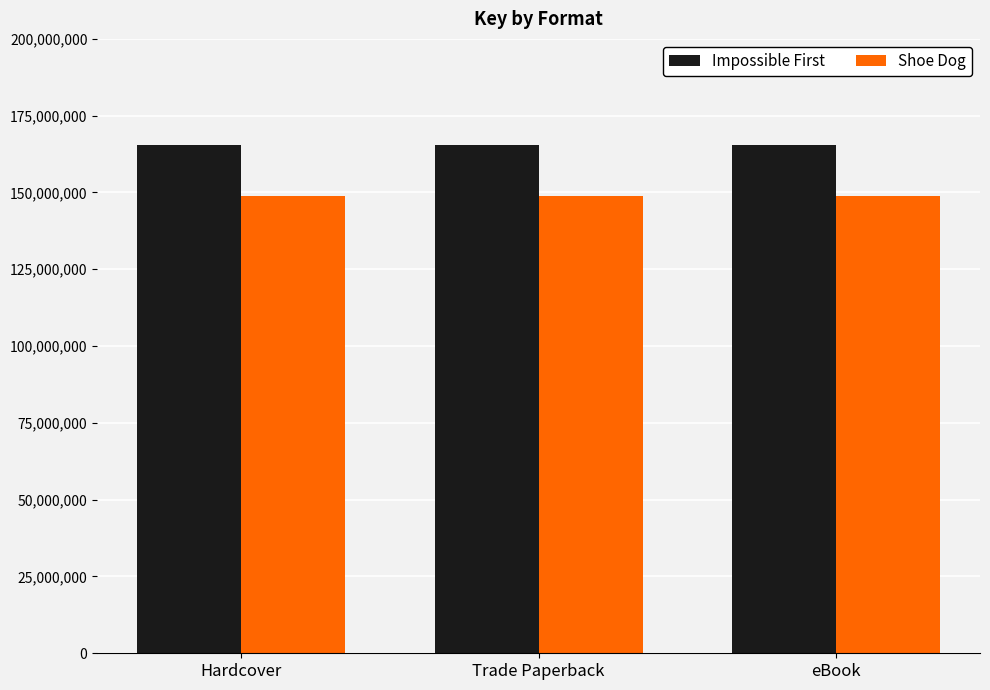

Reading left to right, list all the values displayed in this chart.

Impossible First: Hardcover=165459043	Trade Paperback=165459043	eBook=165459043
Shoe Dog: Hardcover=148939716	Trade Paperback=148939716	eBook=148939716